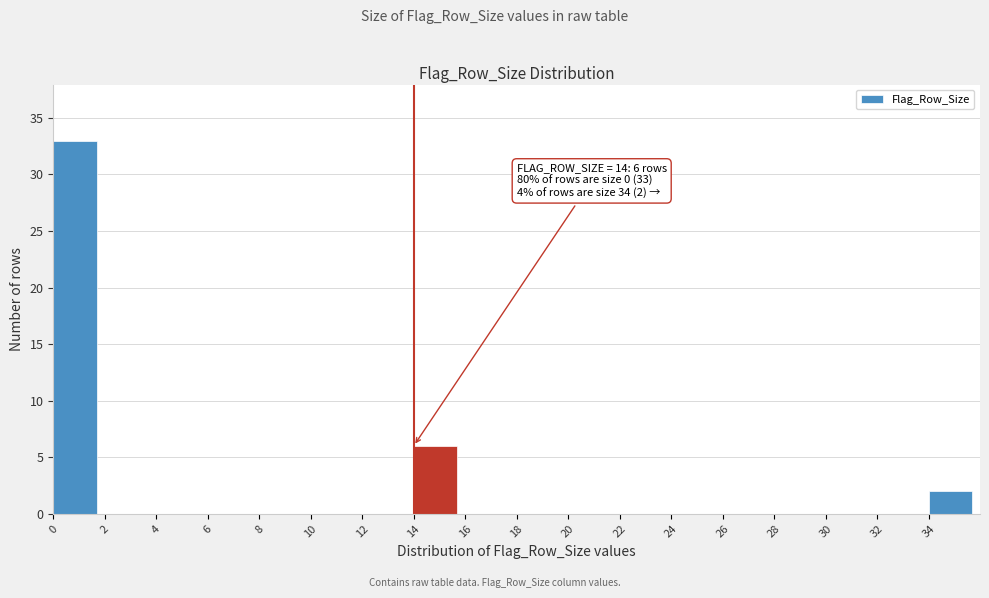

Which range on the x-axis has the tallest bar?

0 to 2